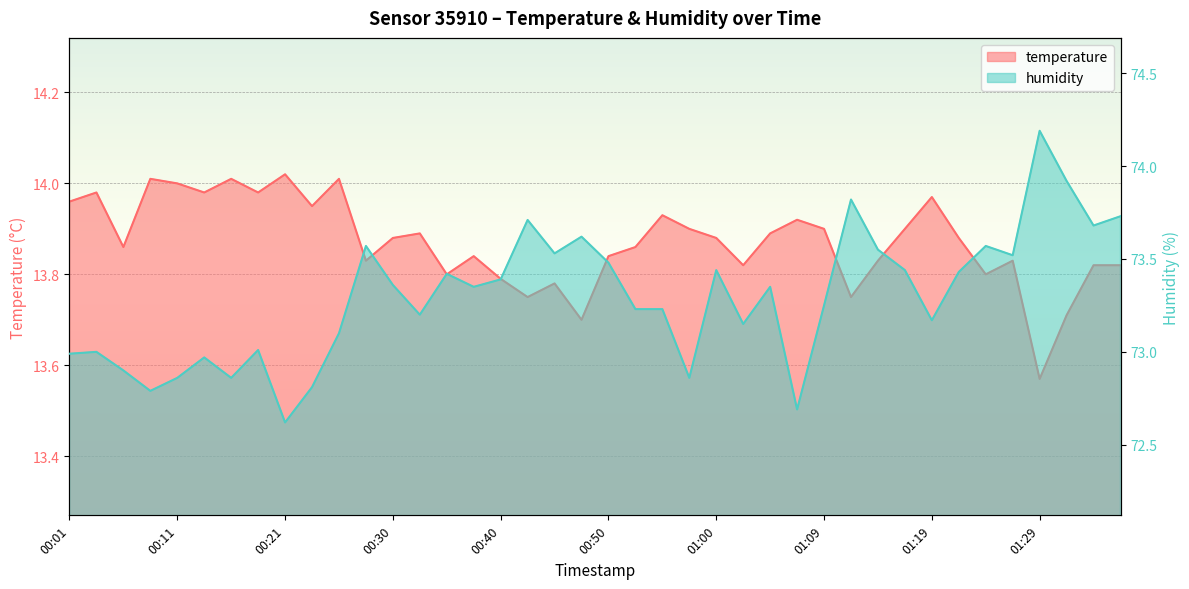

Reading left to right, transcribe all the data shown in this chart.

temperature: 14.0	14.0	13.9	14.0	14.0	14.0	14.0	14.0	14.0	13.9	14.0	13.8	13.9	13.9	13.8	13.8	13.8	13.8	13.8	13.7	13.8	13.9	13.9	13.9	13.9	13.8	13.9	13.9	13.9	13.8	13.8	13.9	14.0	13.9	13.8	13.8	13.6	13.7	13.8	13.8
humidity: 73.0	73.0	72.9	72.8	72.9	73.0	72.9	73.0	72.6	72.8	73.1	73.6	73.4	73.2	73.4	73.3	73.4	73.7	73.5	73.6	73.5	73.2	73.2	72.9	73.4	73.2	73.3	72.7	73.2	73.8	73.5	73.4	73.2	73.4	73.6	73.5	74.2	73.9	73.7	73.7